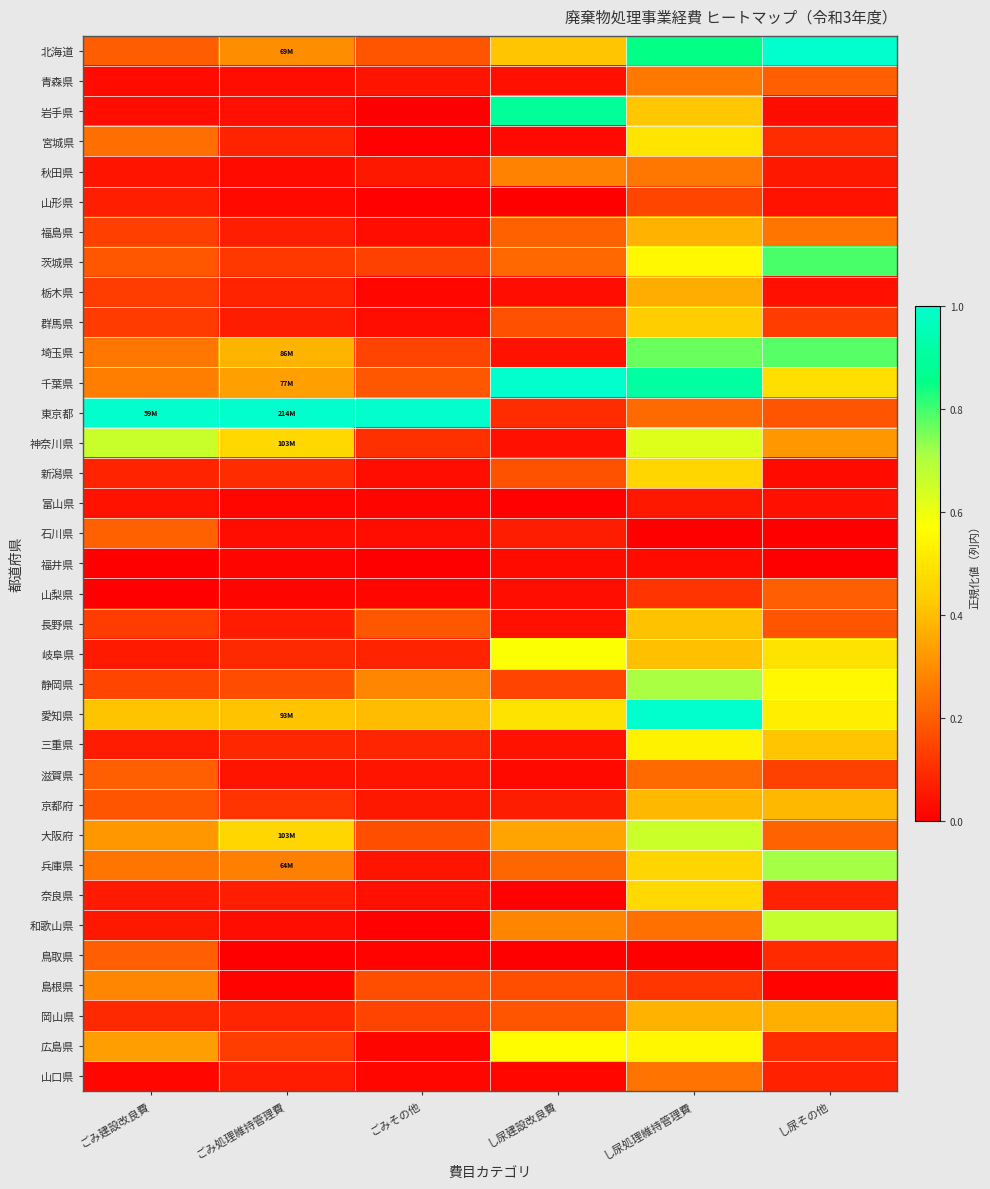

At ごみ処理維持管理費, list the series in order from largest to smallest.

東京都, 神奈川県, 大阪府, 愛知県, 埼玉県, 千葉県, 北海道, 兵庫県, 静岡県, 広島県, 茨城県, 京都府, 新潟県, 岐阜県, 三重県, 岡山県, 宮城県, 栃木県, 福島県, 奈良県, 群馬県, 長野県, 山口県, 滋賀県, 岩手県, 青森県, 石川県, 和歌山県, 秋田県, 山形県, 富山県, 山梨県, 福井県, 島根県, 鳥取県